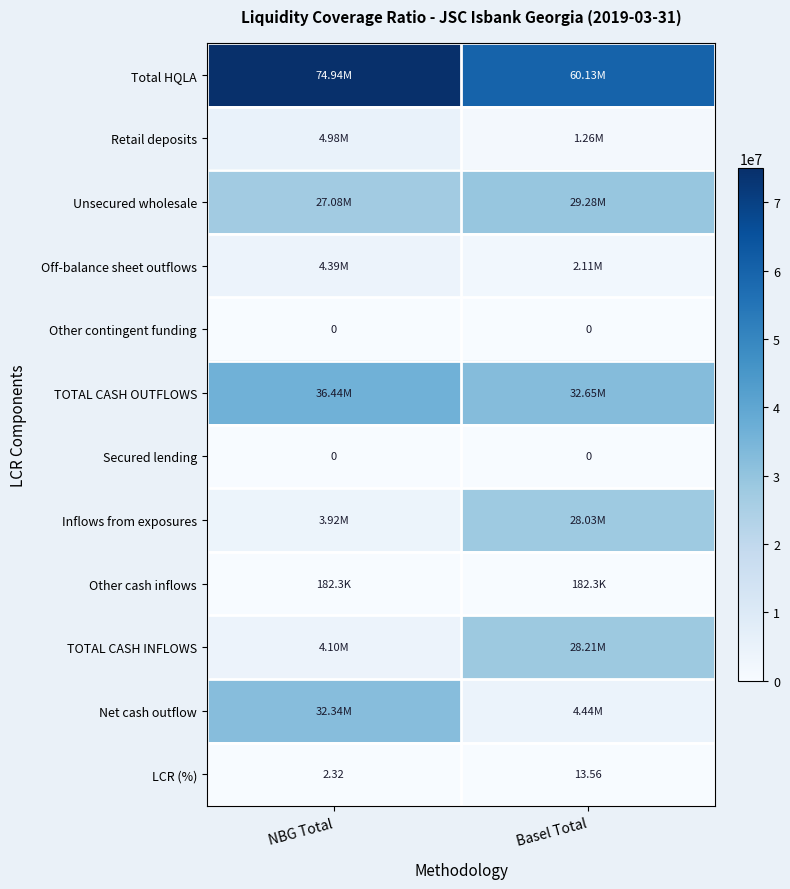

At which label does LCR (%) first exceed 13?

Basel Total